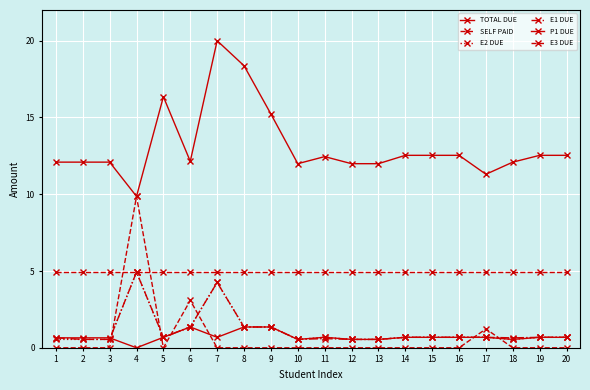

Is the value of E2 DUE at 1 greater than the value of SELF PAID at 16?

Yes